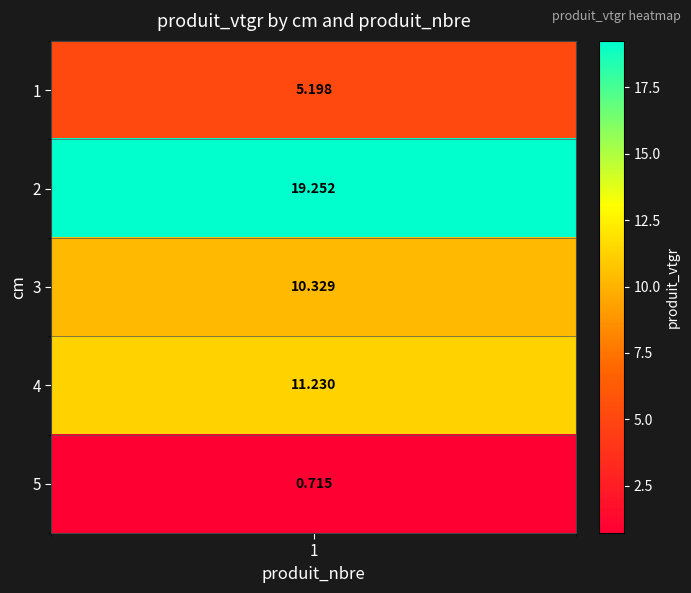

Rank the categories by value from highest to lowest.

2, 4, 3, 1, 5